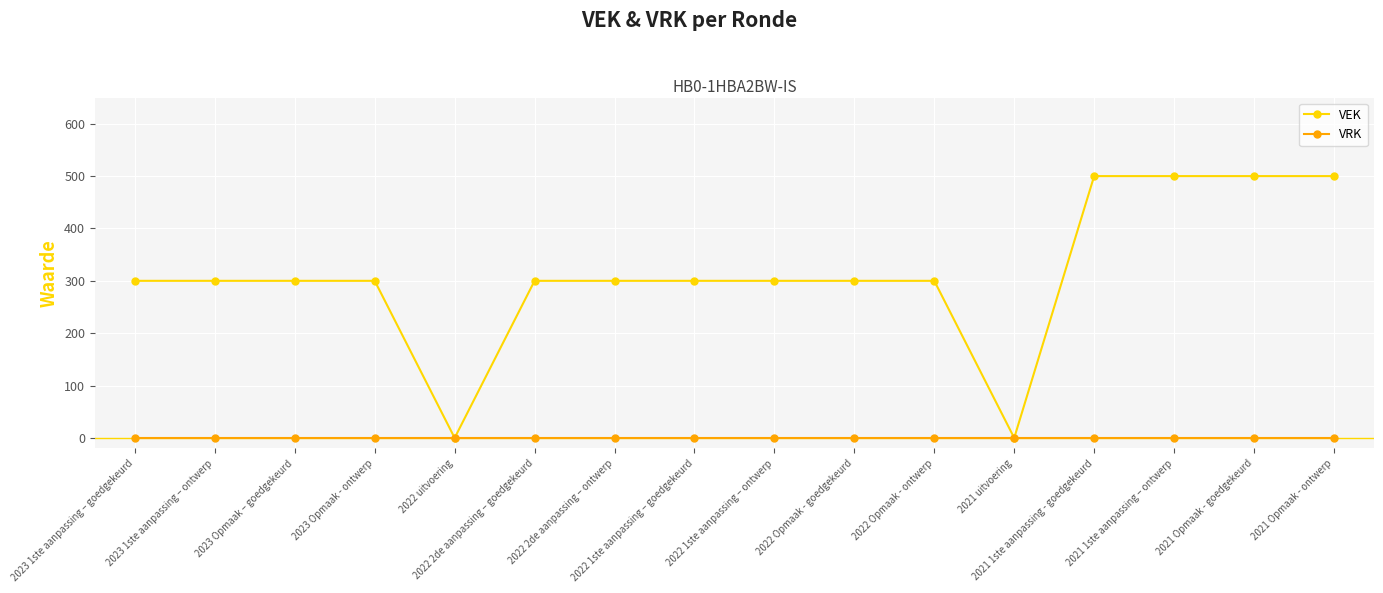

List the series in order of their peak value, highest first.

VEK, VRK